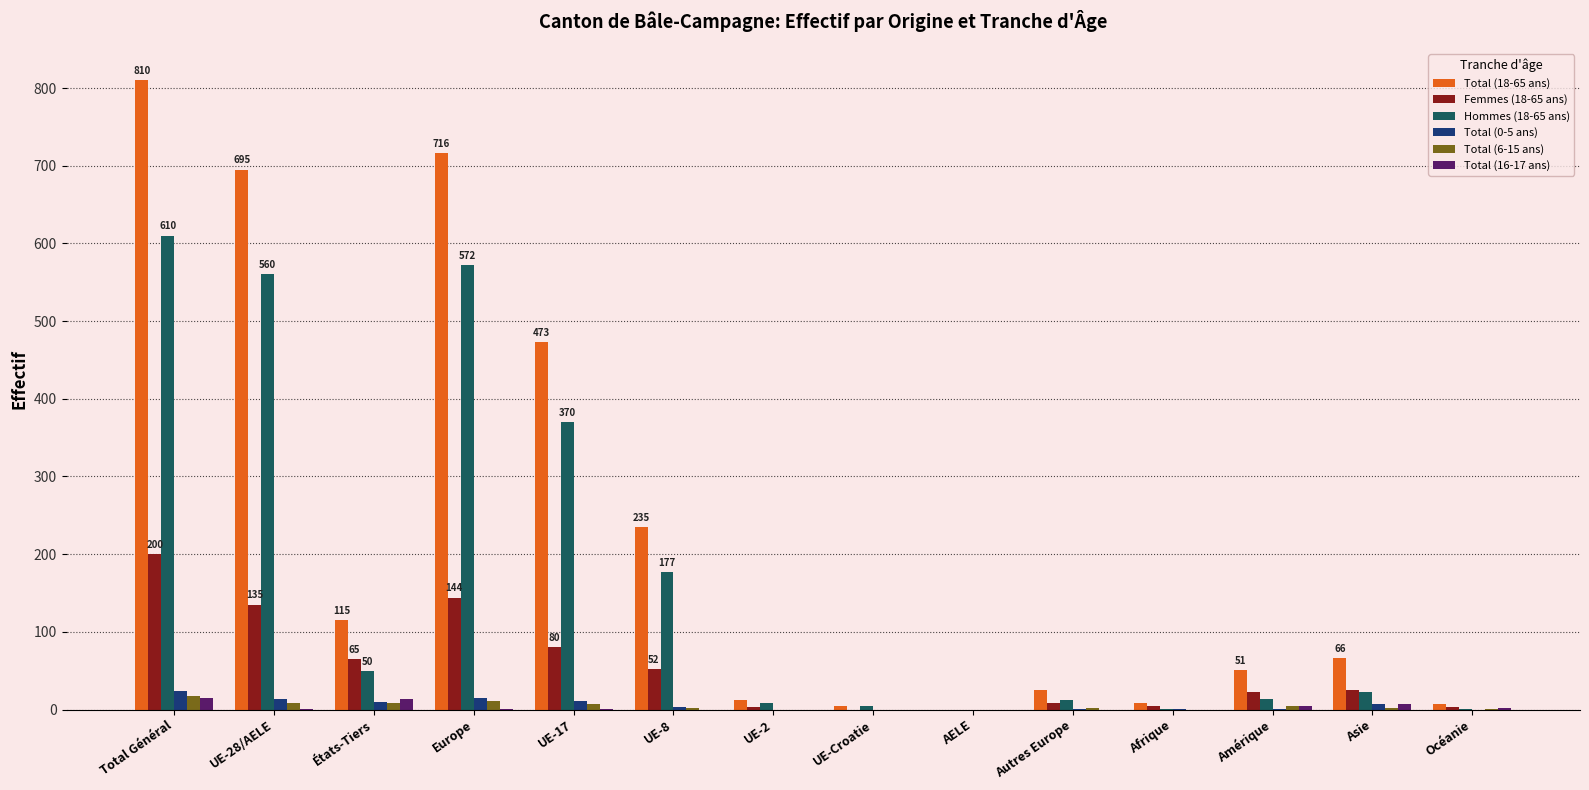

How many groups of bars are there?

14